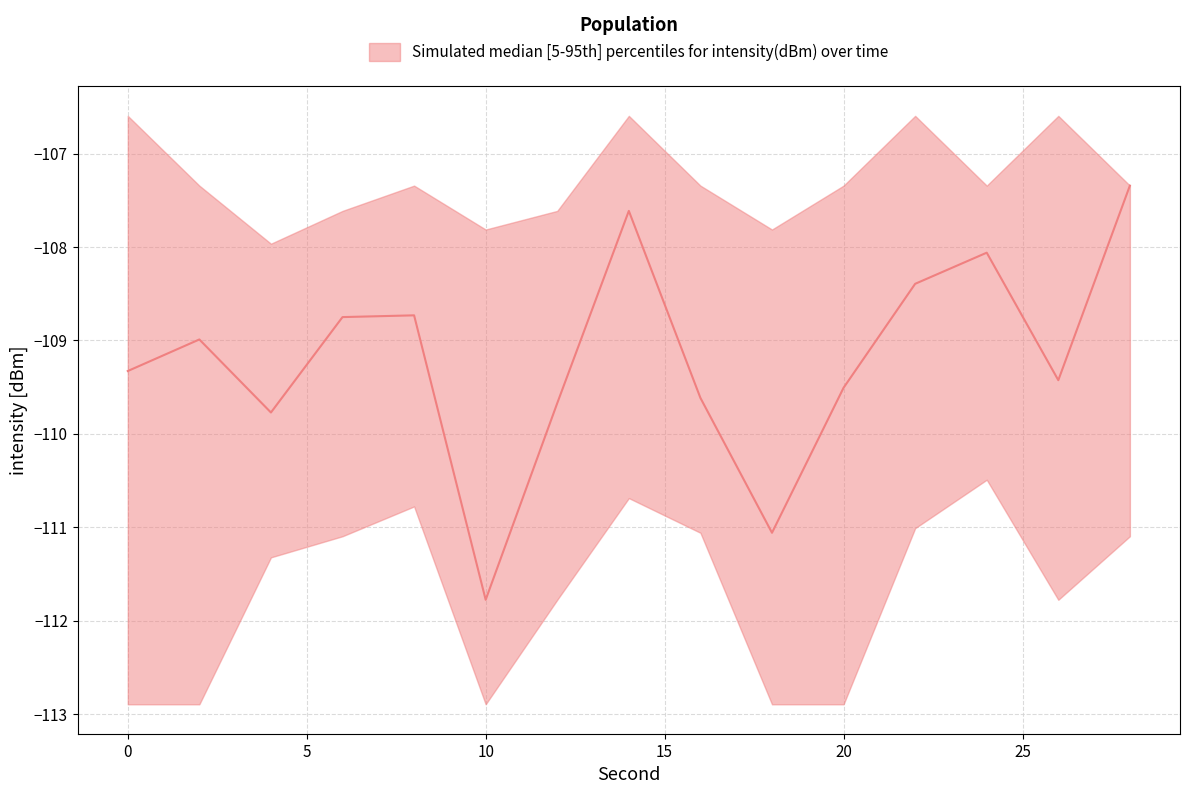

What is the sum of all p5 values?

-1675.6